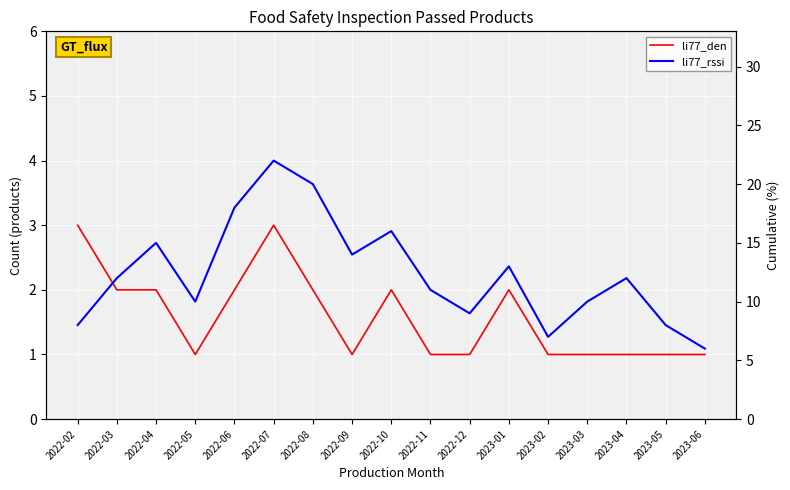

Between 2023-03 and 2022-12, which is larger?

2023-03